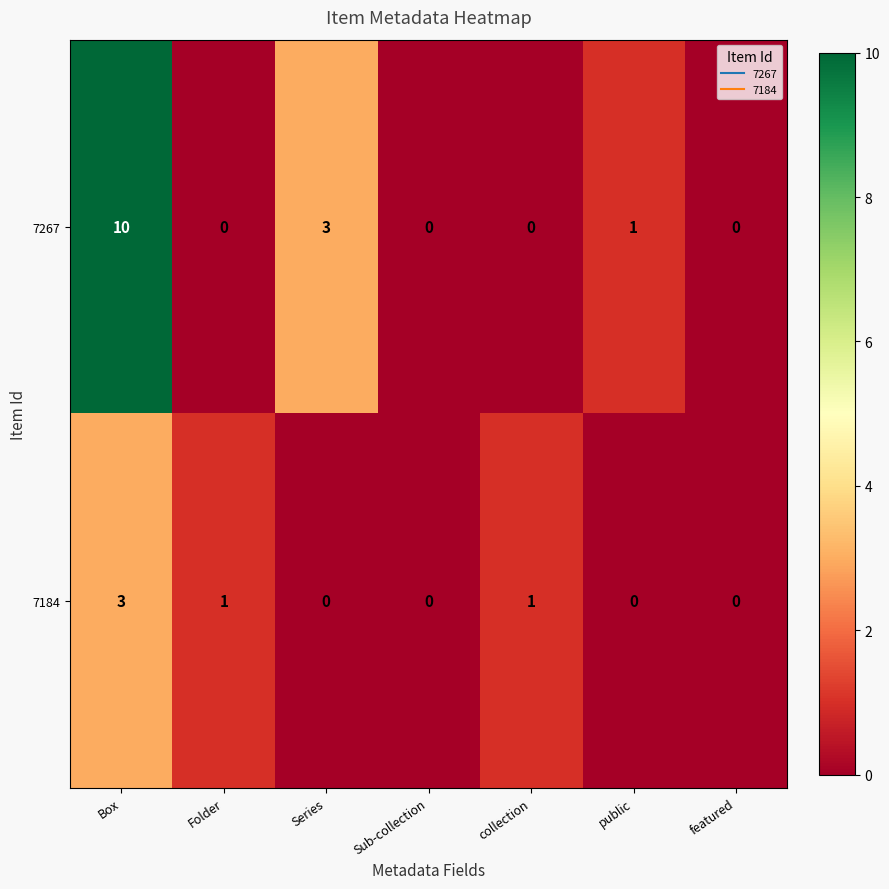

The value of 7184 at public is 0. True or false?

True